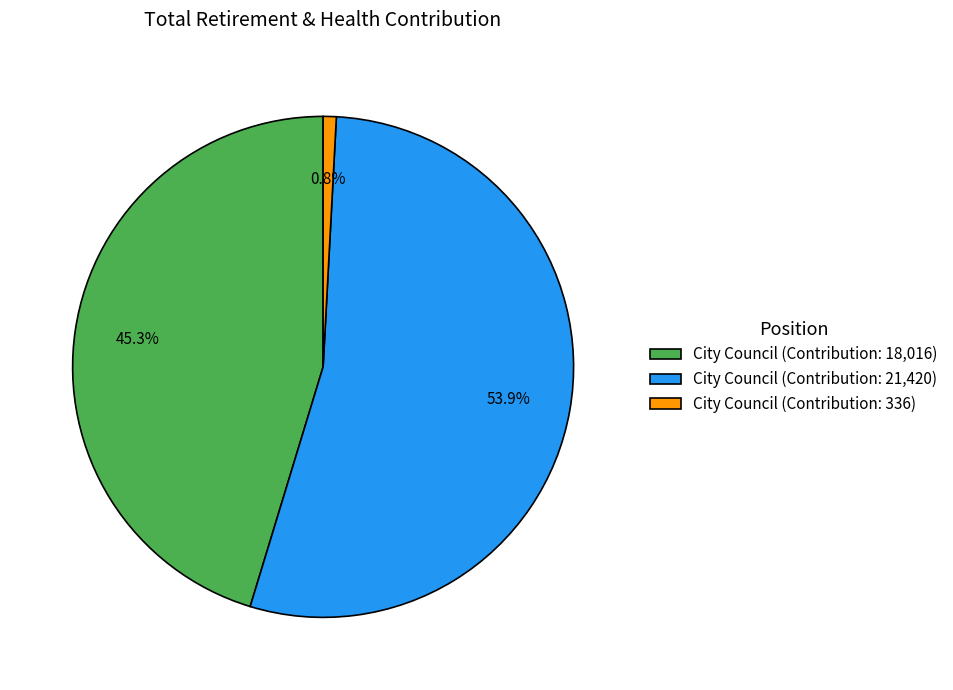

Do City Council (Contribution: 21,420) and City Council (Contribution: 336) together represent more than half of the pie?

Yes